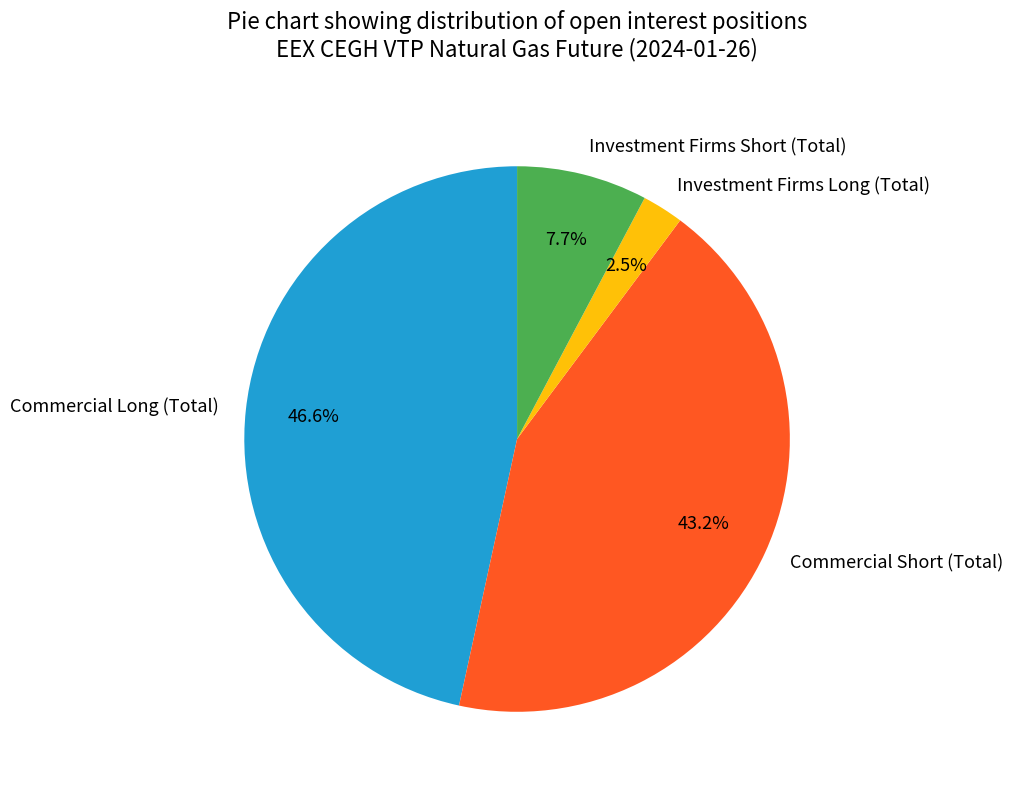

Is Investment Firms Short (Total) the majority of the pie?

No